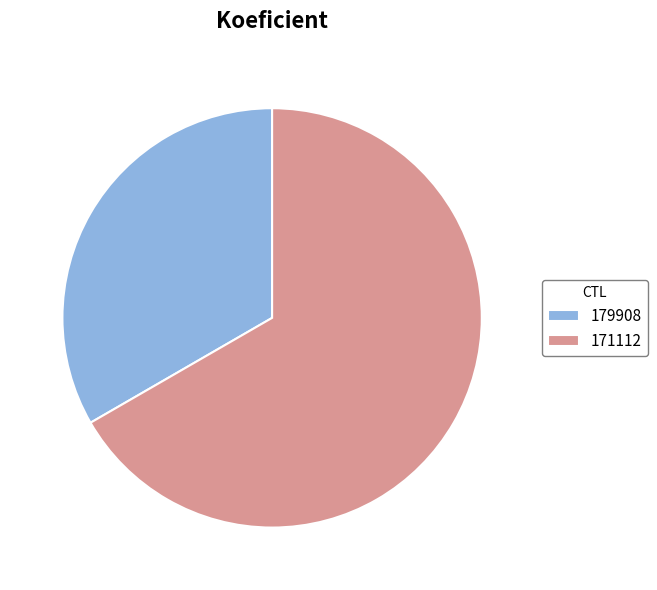

Combined, do 171112 and 179908 account for over 50%?

Yes